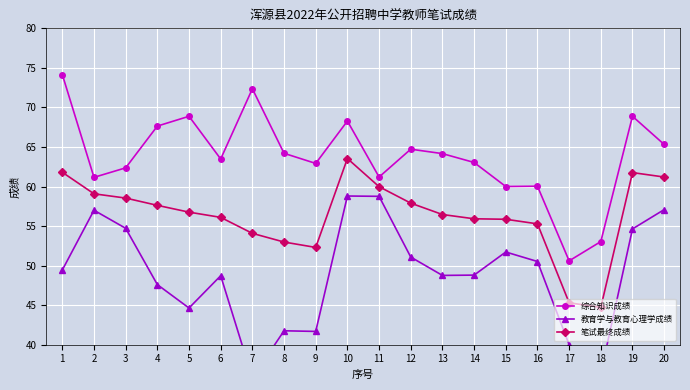

At which label does 笔试最终成绩 reach its minimum?

18